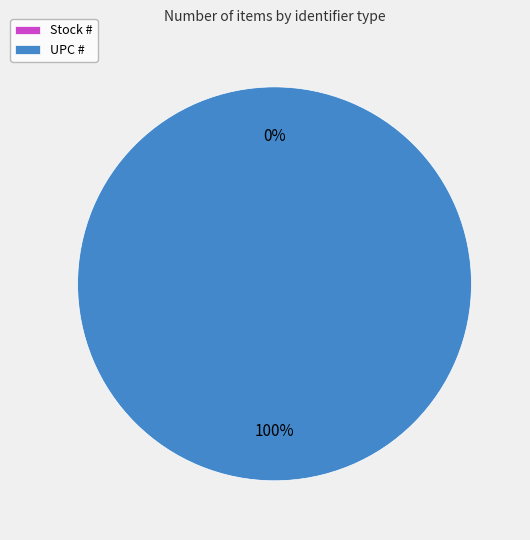

Does any single category account for the majority?

Yes